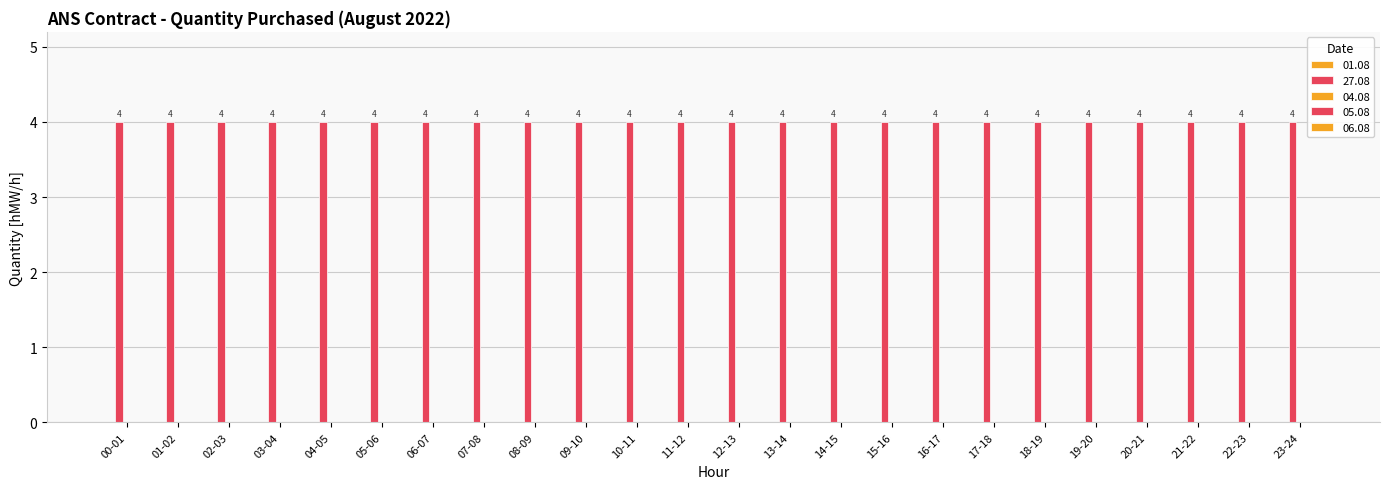

Which label corresponds to the largest value in the chart?

00-01